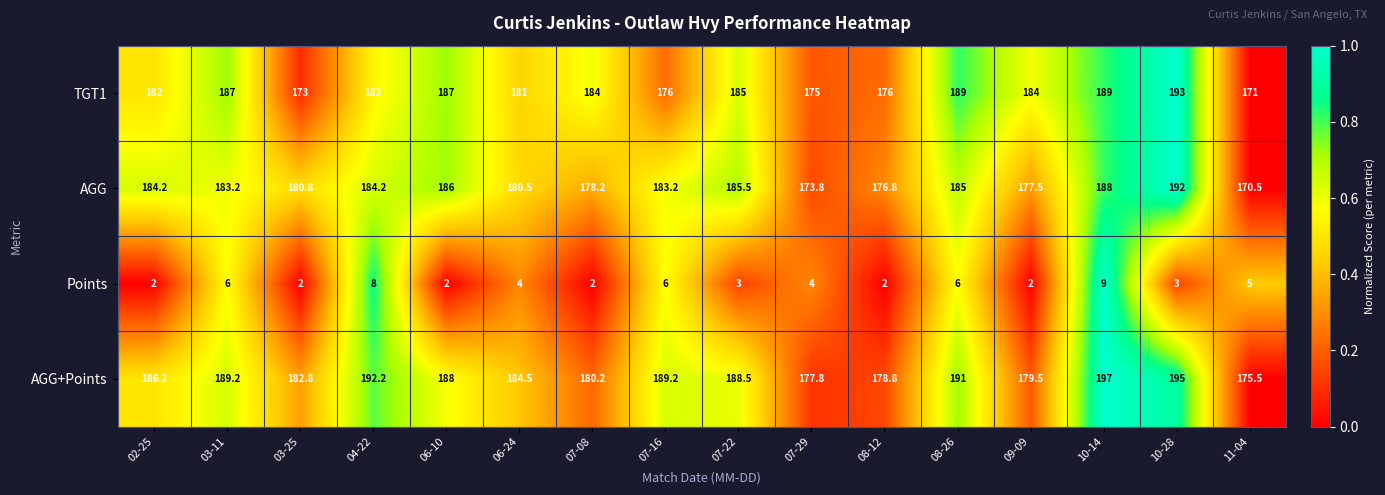

Is the value of TGT1 at 07-08 greater than the value of AGG+Points at 10-28?

No